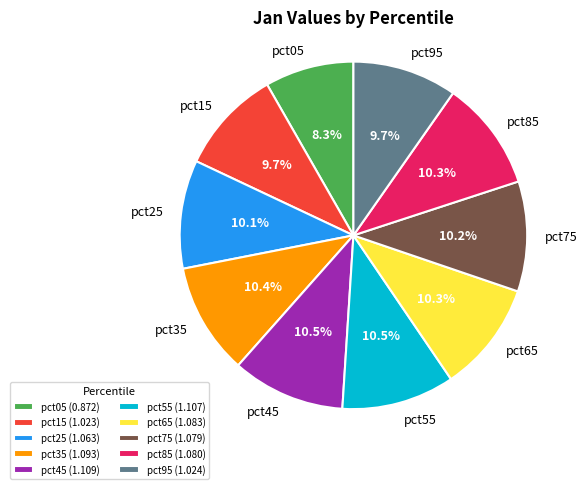

Combined, what portion of the pie is pct15 and pct05?

18.0%